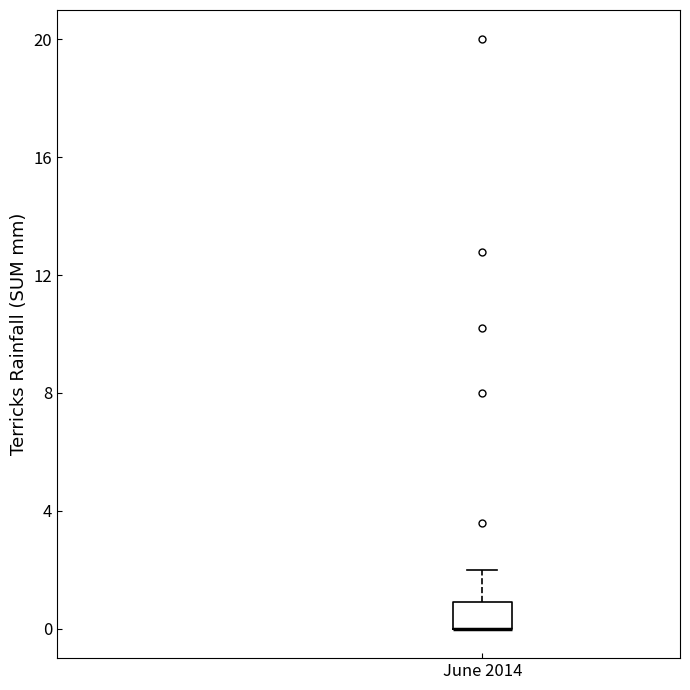

Read this box plot against the y-axis: the position of the median line, the range covered by the box, and the ends of both whiskers. The values are not printed on the chart, so give them approximately, as read against the axis.

median 0 (drawn on the box's lower edge), box 0 to 1, whiskers 0 to 2